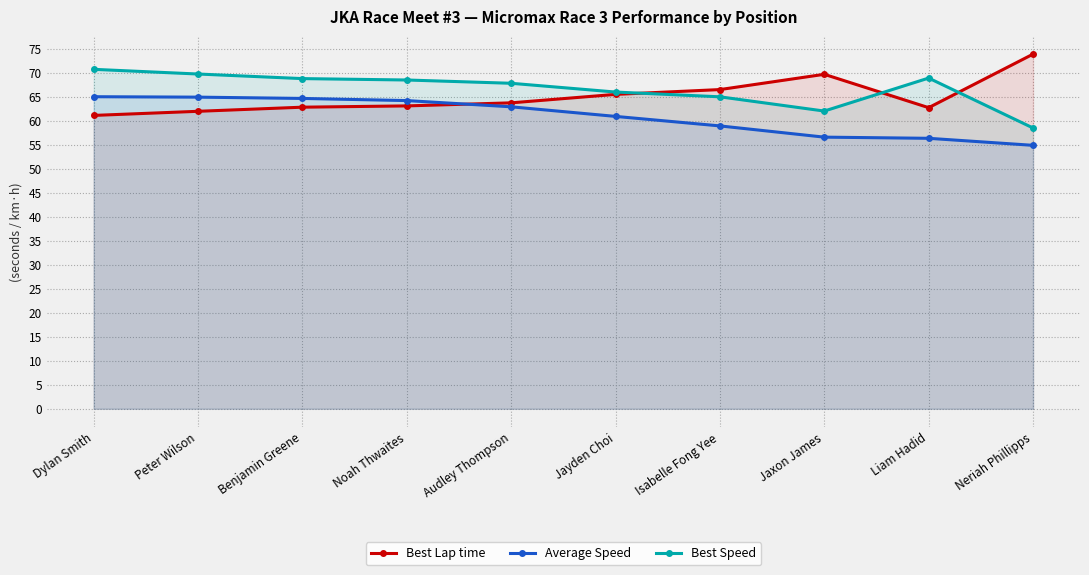

Reading left to right, extract all data points from this chart.

Best Lap time: Dylan Smith=61.1	Peter Wilson=62.0	Benjamin Greene=62.8	Noah Thwaites=63.1	Audley Thompson=63.7	Jayden Choi=65.5	Isabelle Fong Yee=66.5	Jaxon James=69.7	Liam Hadid=62.7	Neriah Phillipps=73.9
Average Speed: Dylan Smith=65.0	Peter Wilson=64.9	Benjamin Greene=64.6	Noah Thwaites=64.2	Audley Thompson=62.9	Jayden Choi=60.9	Isabelle Fong Yee=58.9	Jaxon James=56.6	Liam Hadid=56.3	Neriah Phillipps=54.9
Best Speed: Dylan Smith=70.7	Peter Wilson=69.7	Benjamin Greene=68.8	Noah Thwaites=68.5	Audley Thompson=67.8	Jayden Choi=66.0	Isabelle Fong Yee=65.0	Jaxon James=62.0	Liam Hadid=68.9	Neriah Phillipps=58.5